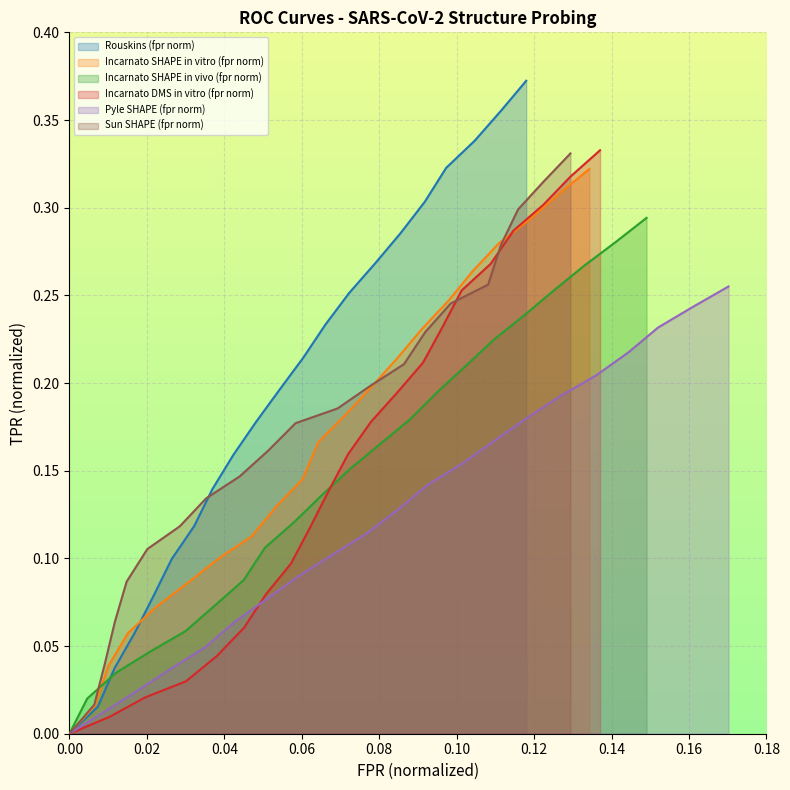

How many distinct data groups are displayed?

6